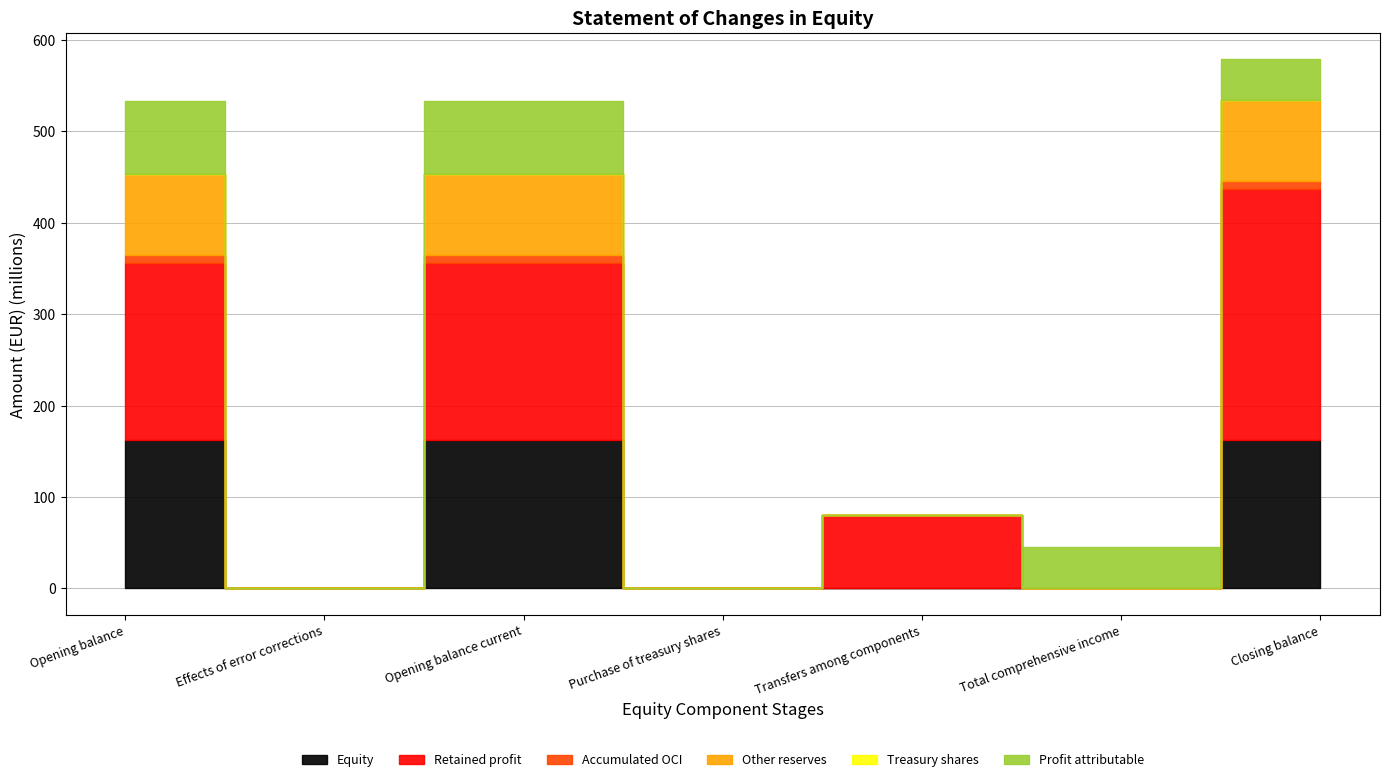

At which category does Retained profit reach its first local peak?

Opening balance current